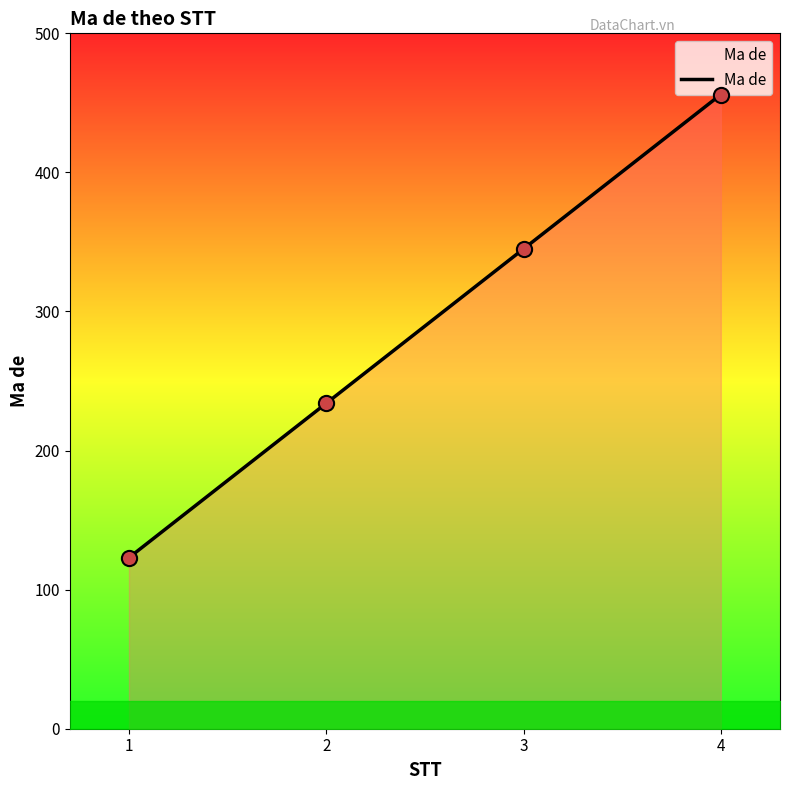

What is the change in value from 3 to 4?

+111